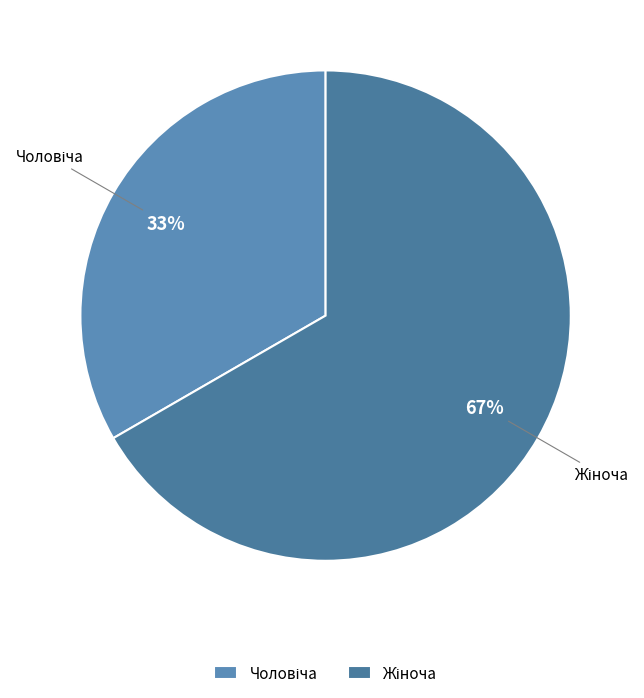

Is there any slice that represents more than half of the pie?

Yes